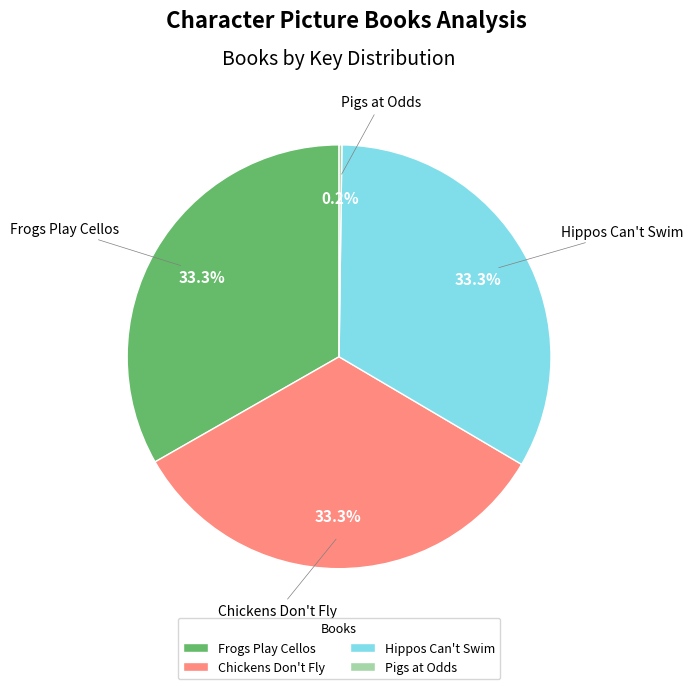

Is there any slice that represents more than half of the pie?

No